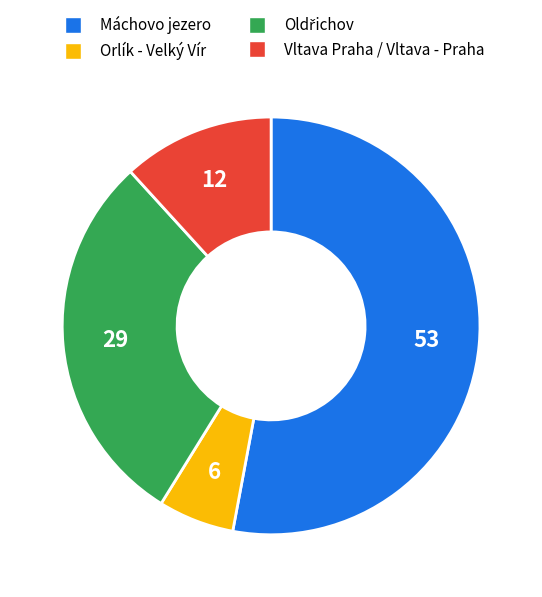

True or false: Orlík - Velký Vír accounts for 6% of the total.

True